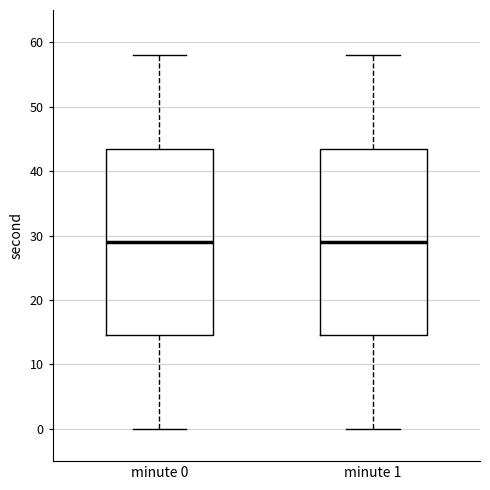

Where does the upper whisker of the box for minute 1 end on the y-axis? The values are not printed on the chart, so give them approximately, as read against the axis.

58